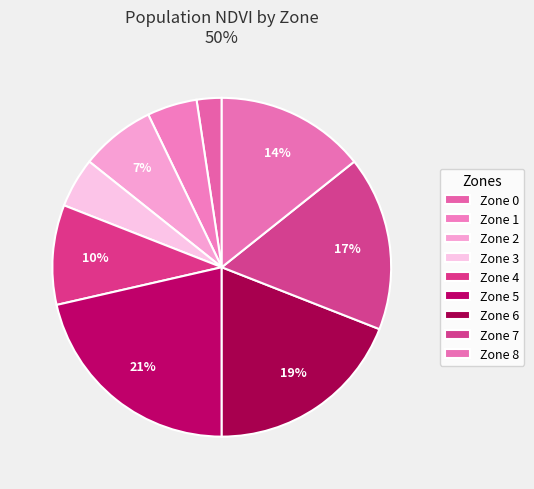

True or false: Zone 1 accounts for 5% of the total.

True